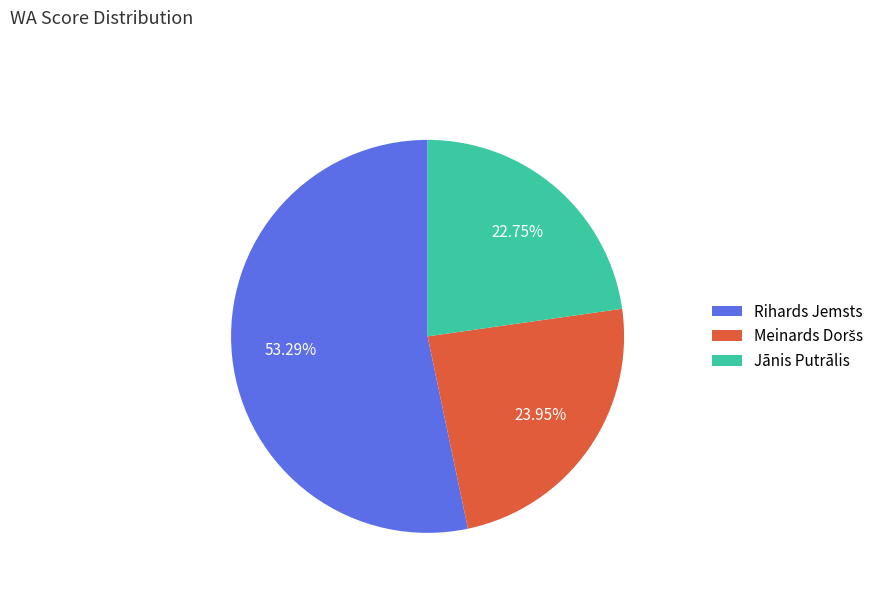

To the nearest percent, what is the difference between the largest and smallest slice percentages?

31%